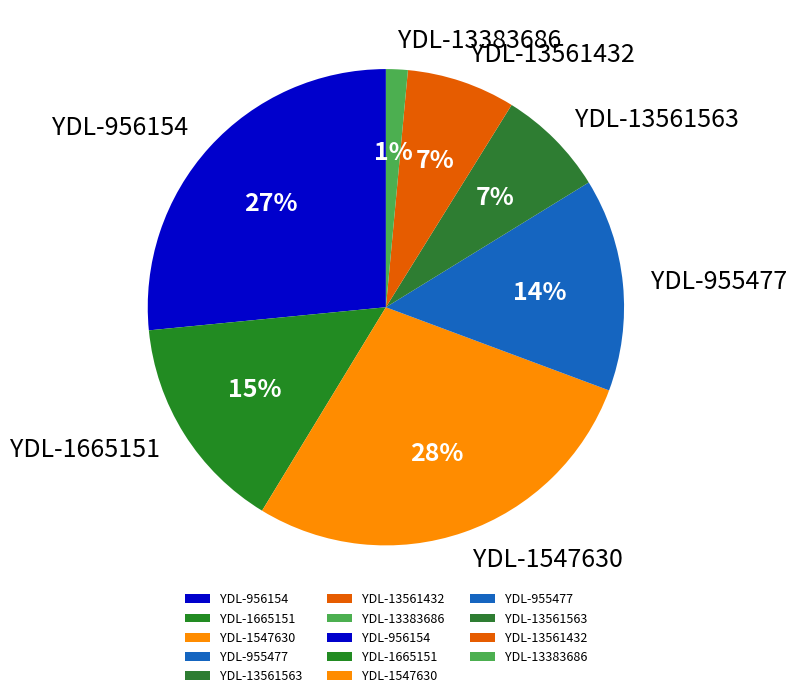

To the nearest percent, what is the difference between the largest and smallest slice percentages?

27%